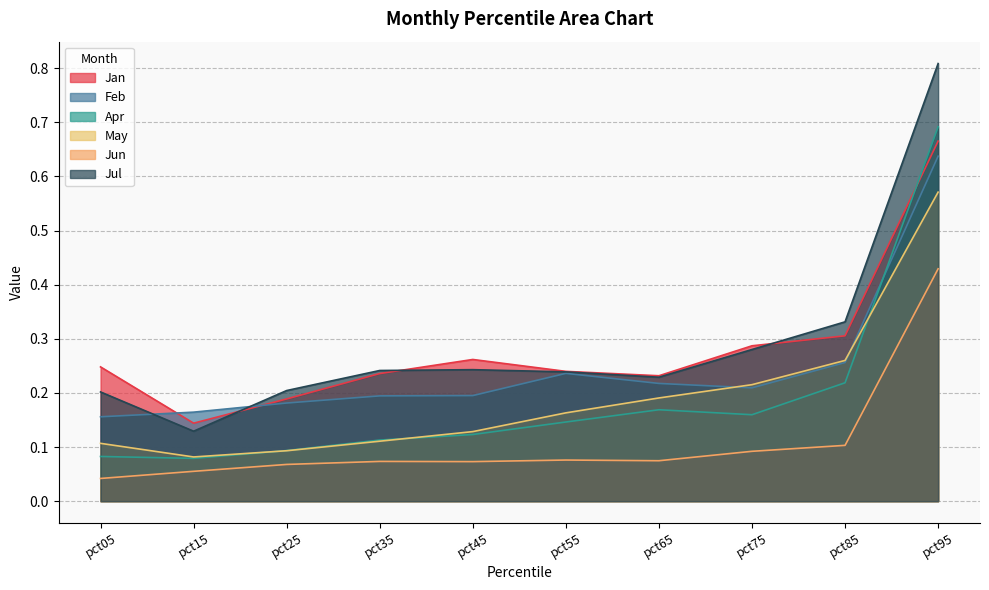

Does the chart display data point markers on the line(s)?

No